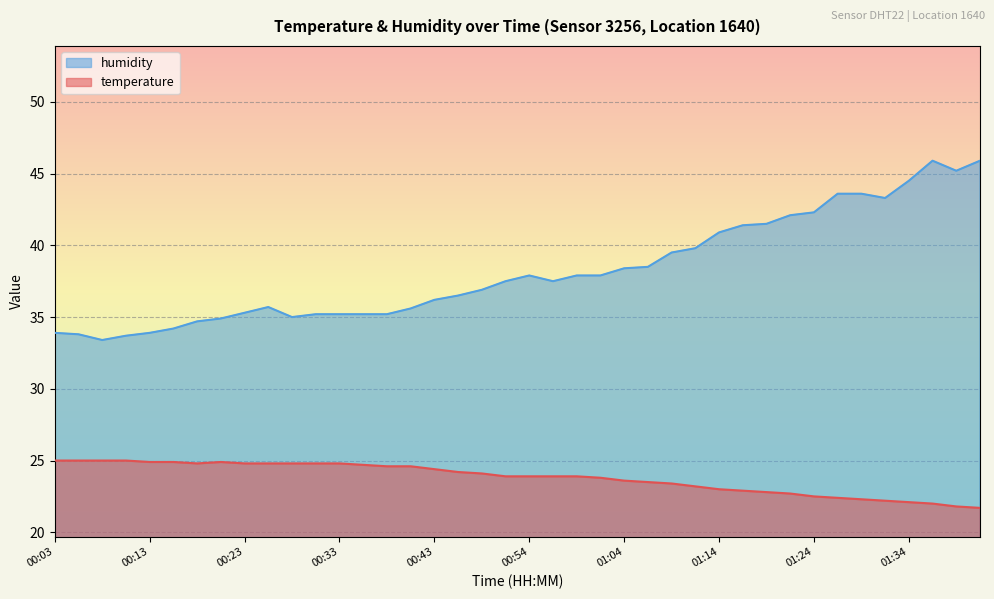

What is the difference between the highest and lowest values at 00:33?

10.4